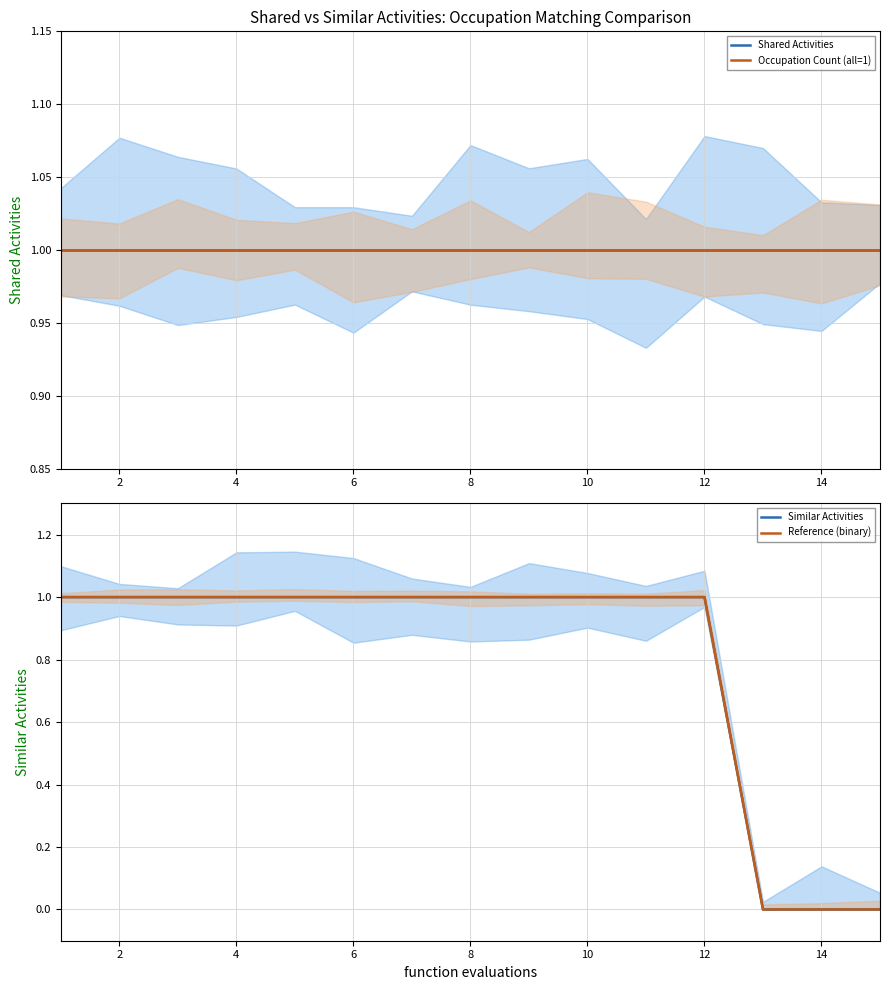

What is the value of the Similar Activities point at the 3rd from the left?

1